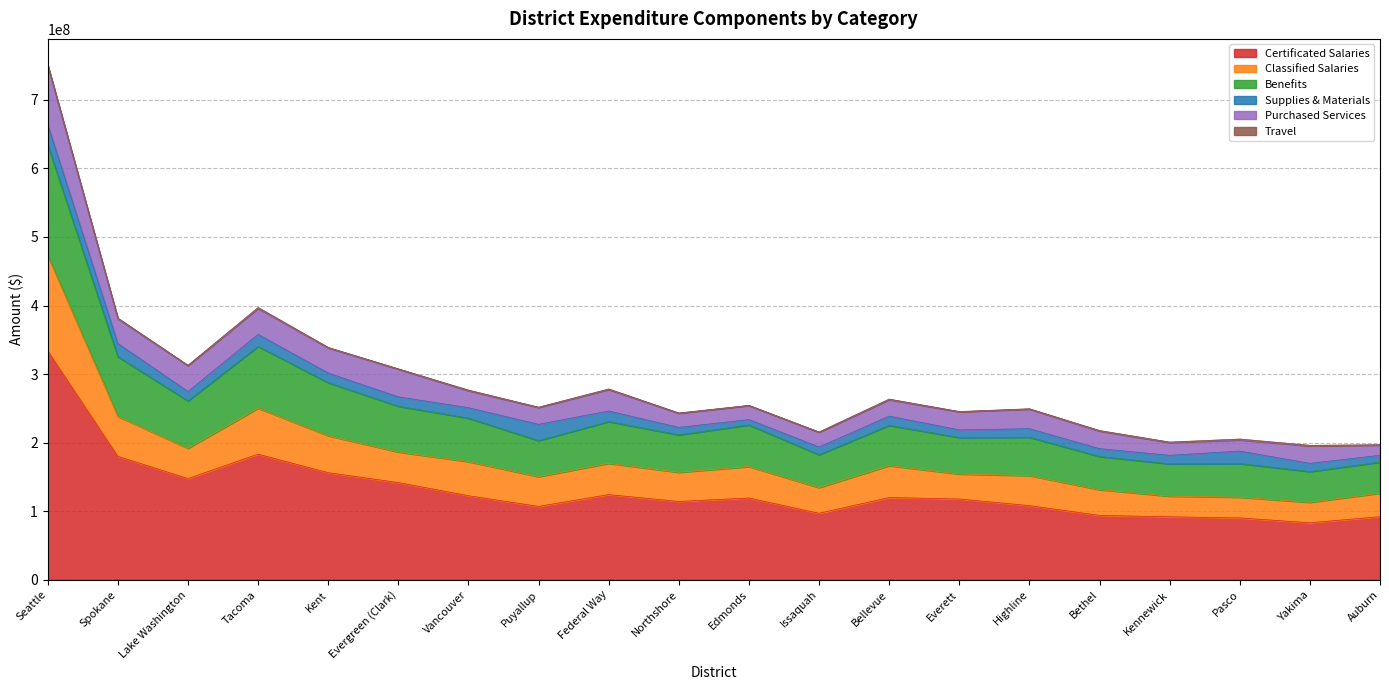

The value of Certificated Salaries at Vancouver is 122631704.1. True or false?

True